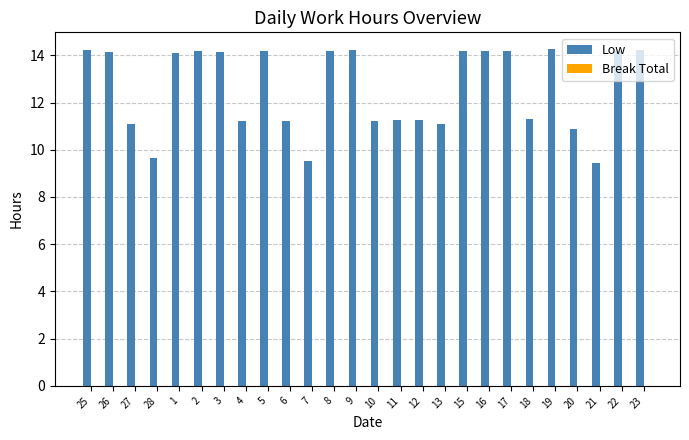

What is the maximum value shown in the chart?

14.3